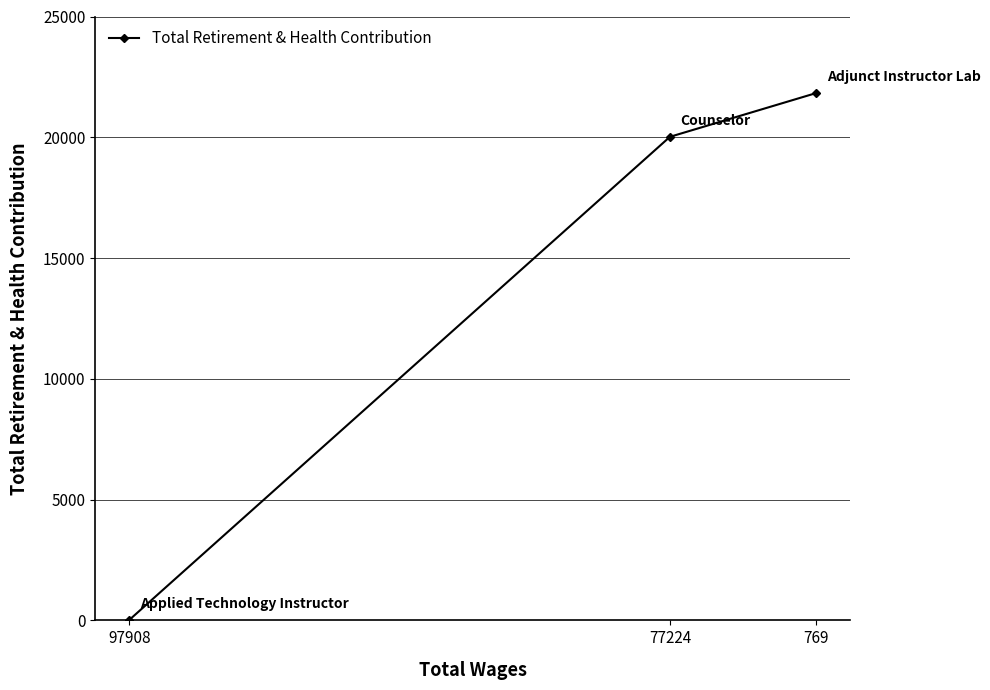

What is the value of the 3rd point from the left?

21830